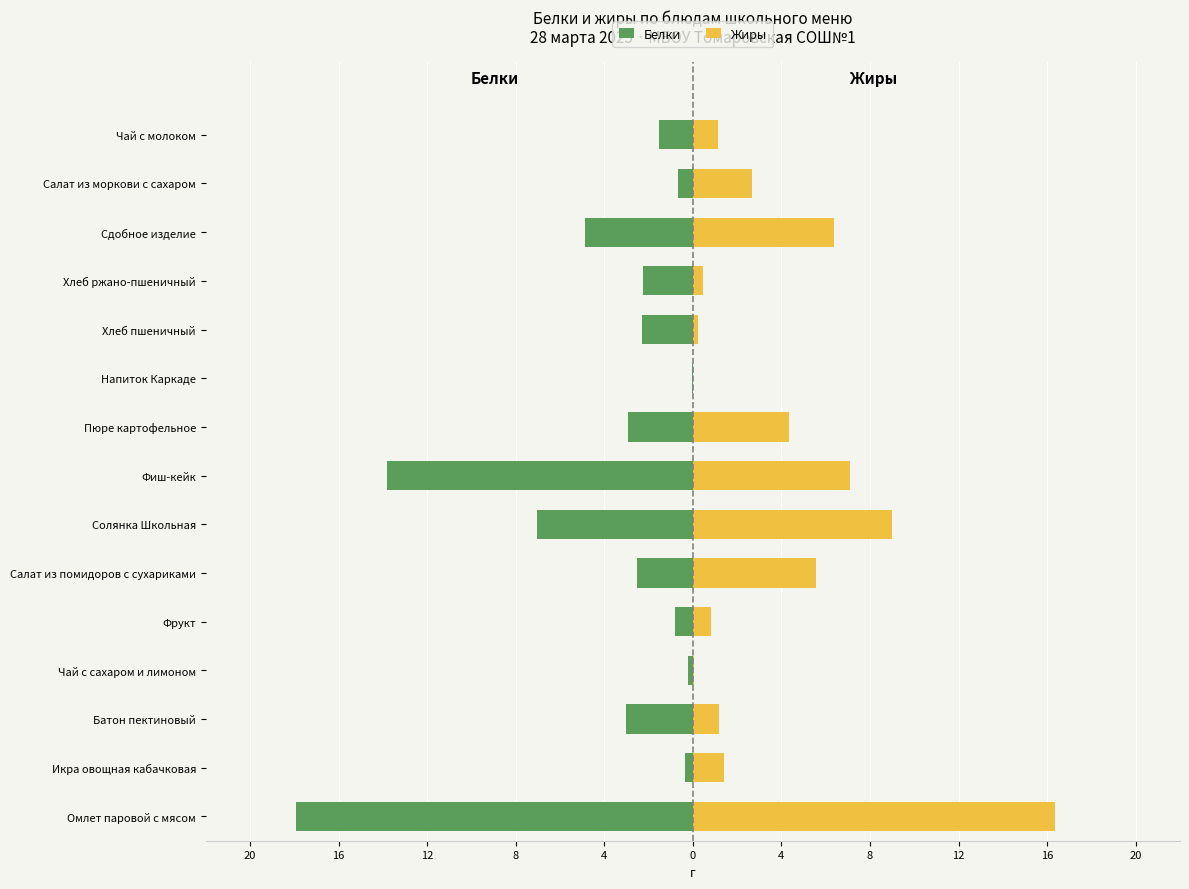

What is the sum of the Белки values at Омлет паровой с мясом and Салат из помидоров с сухариками?

-20.4